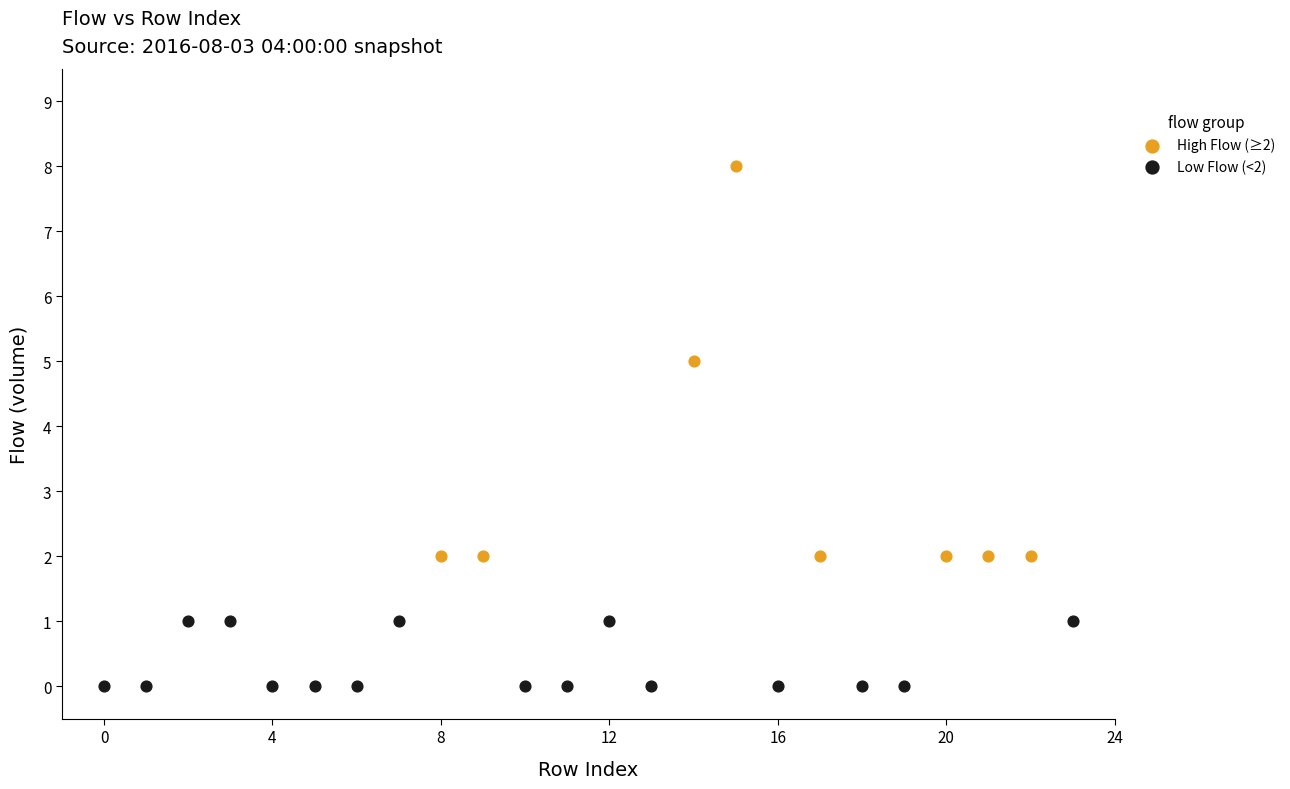

What are all the series names shown in the legend?

High Flow (≥2), Low Flow (<2)